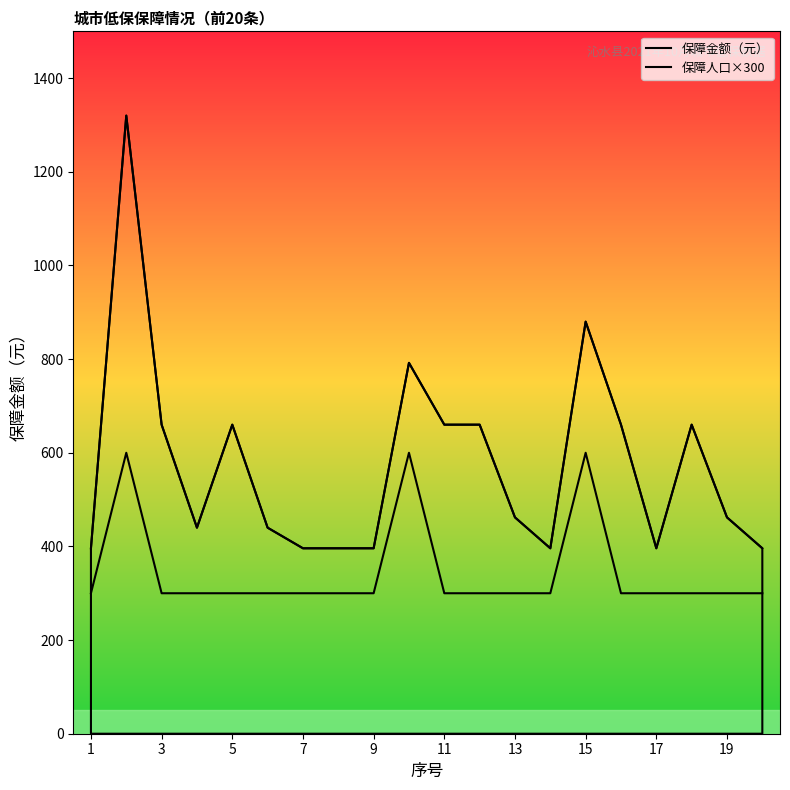

How many categories are shown in the chart?

20